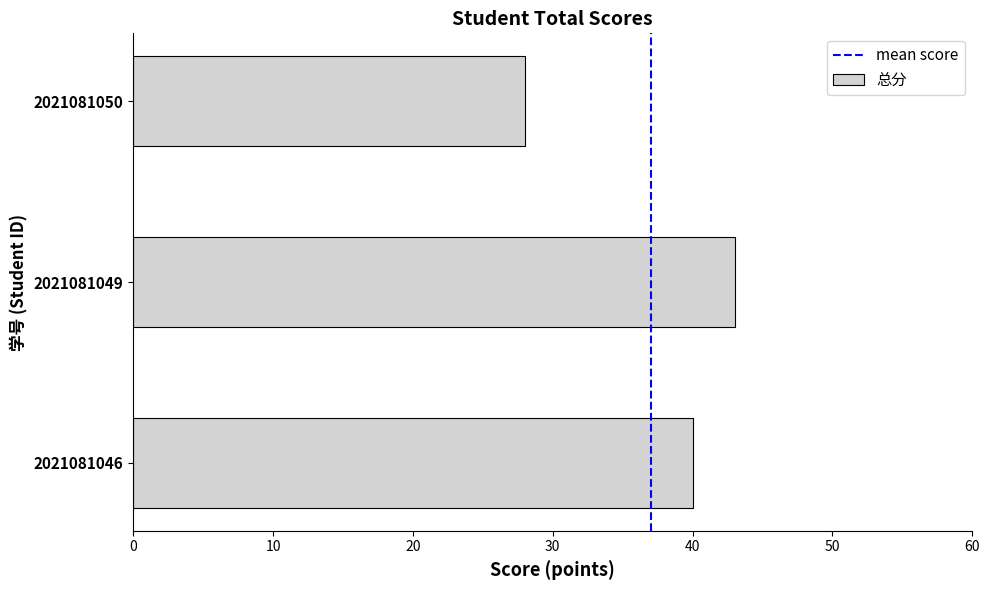

What is the difference between the values at 2021081050 and 2021081049?

15